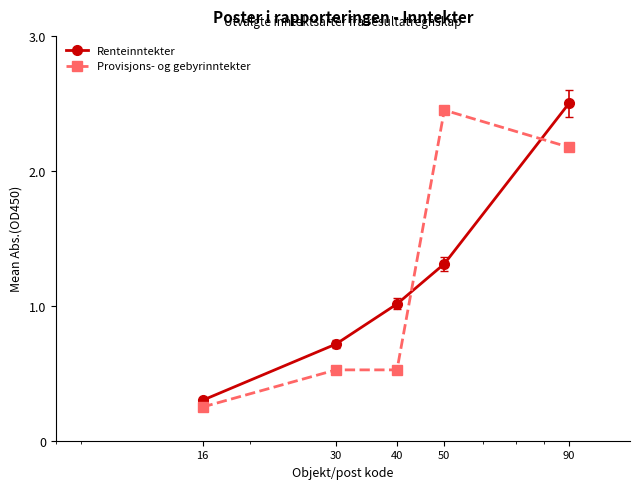

True or false: Renteinntekter has more than 2 points higher than both neighbors.

False